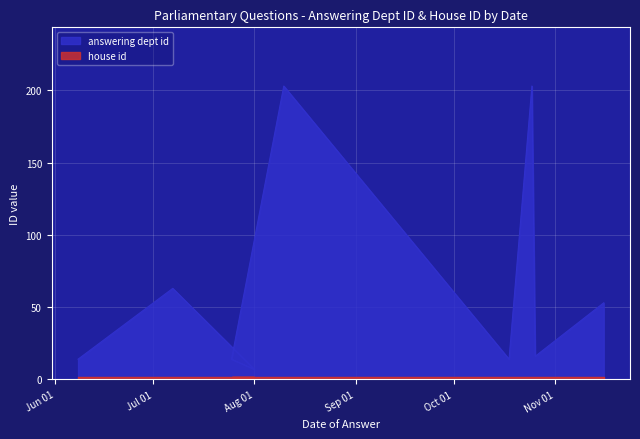

Where is the data nearest to the value 105?

2016-06-30